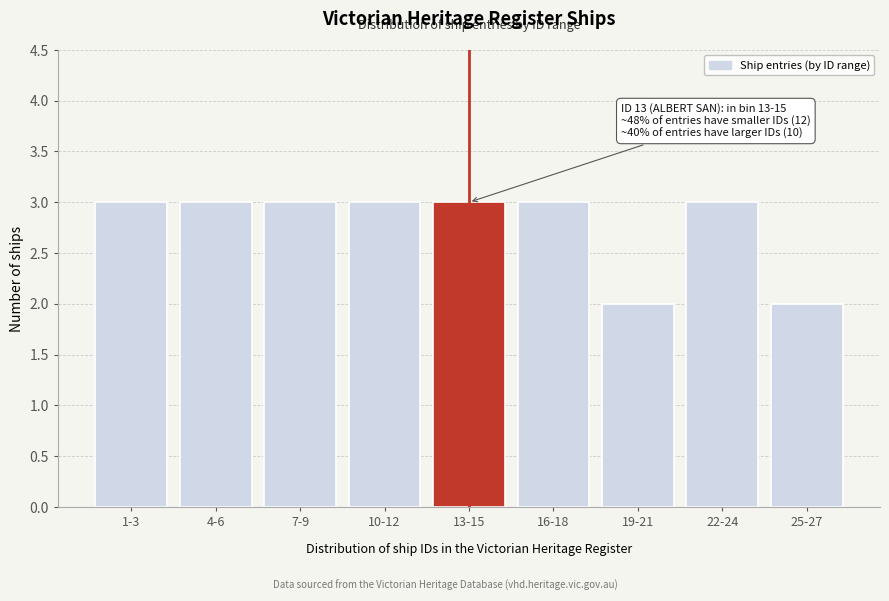

Reading right to left, what are all the values shown in this chart?

25-27=2	22-24=3	19-21=2	16-18=3	13-15=3	10-12=3	7-9=3	4-6=3	1-3=3